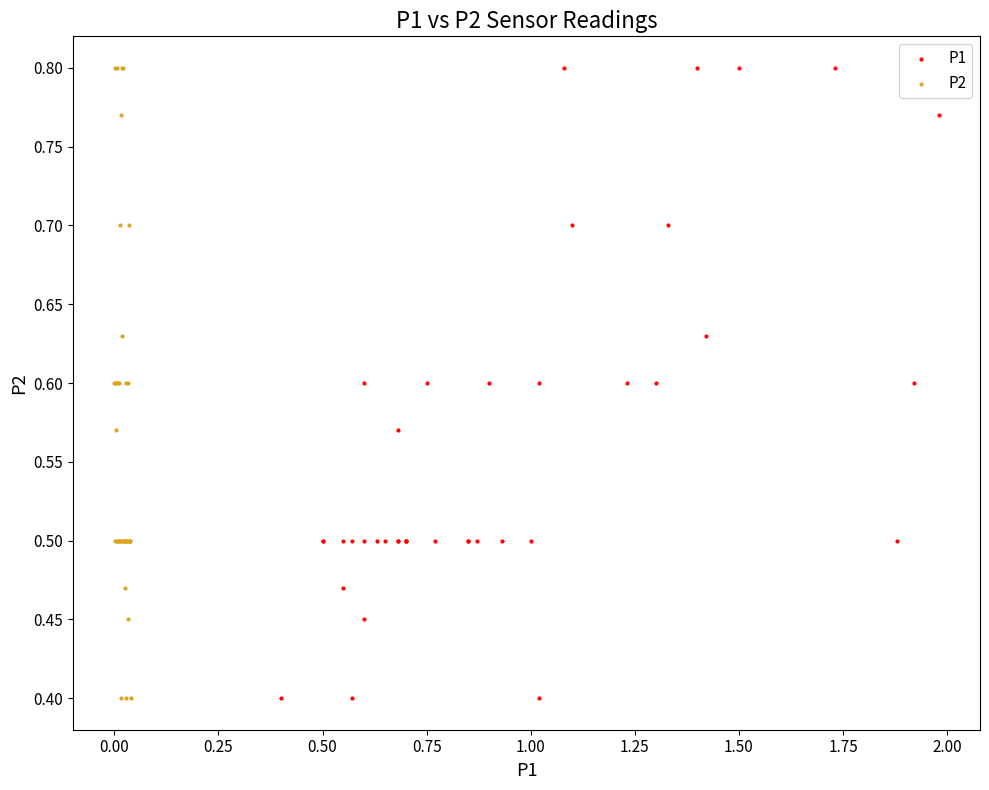

What are all the series names shown in the legend?

P1, P2